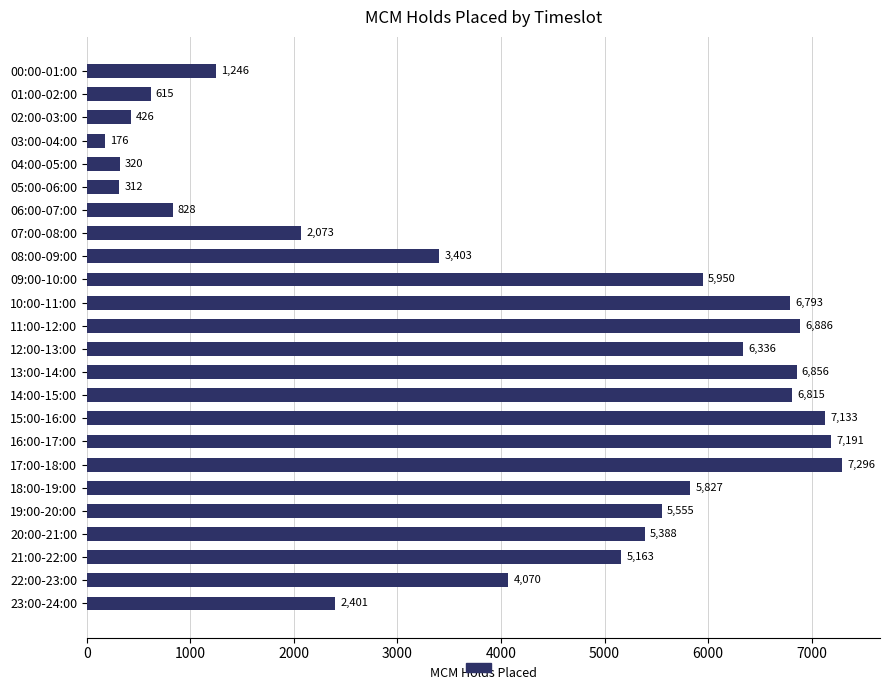

What is the maximum value shown in the chart?

7296